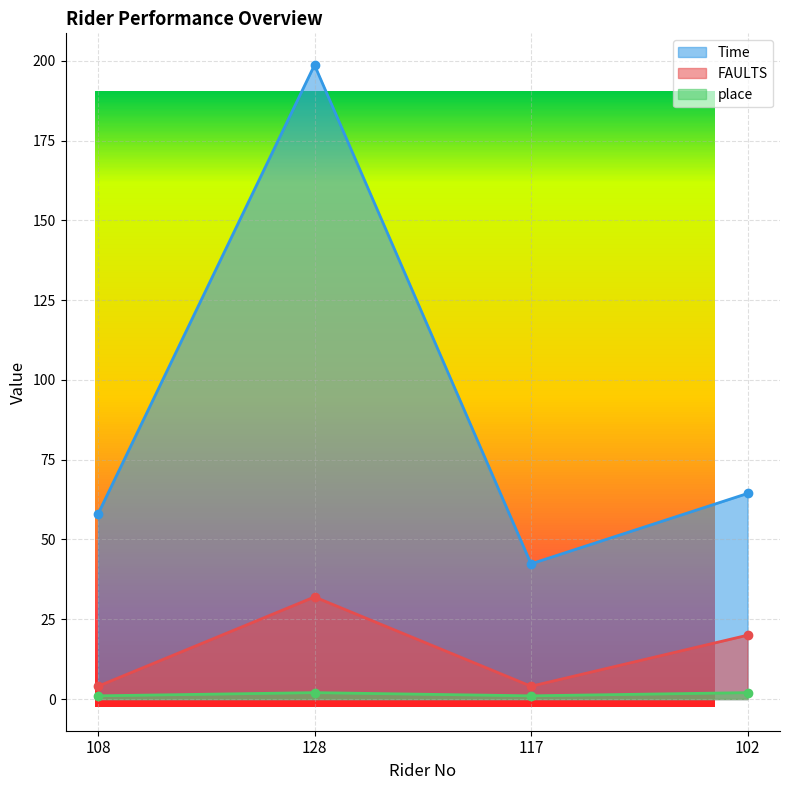

Between 108 and 117, which series saw the biggest shift?

Time